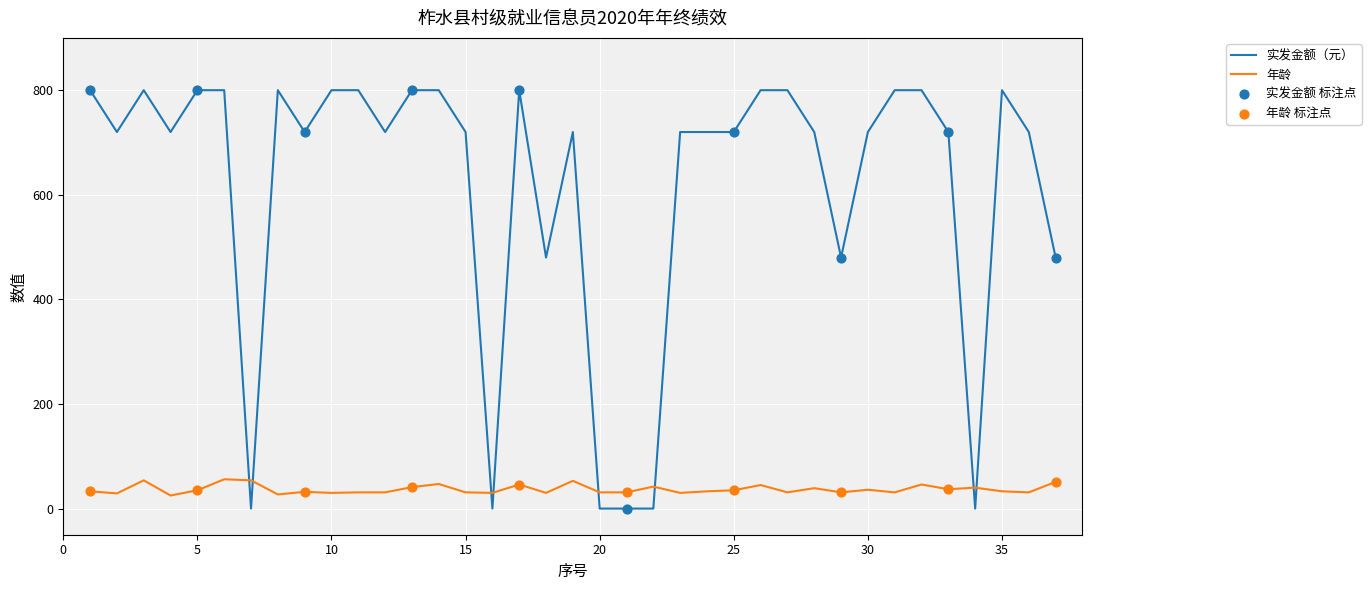

Which series has the largest total across all categories?

实发金额（元）